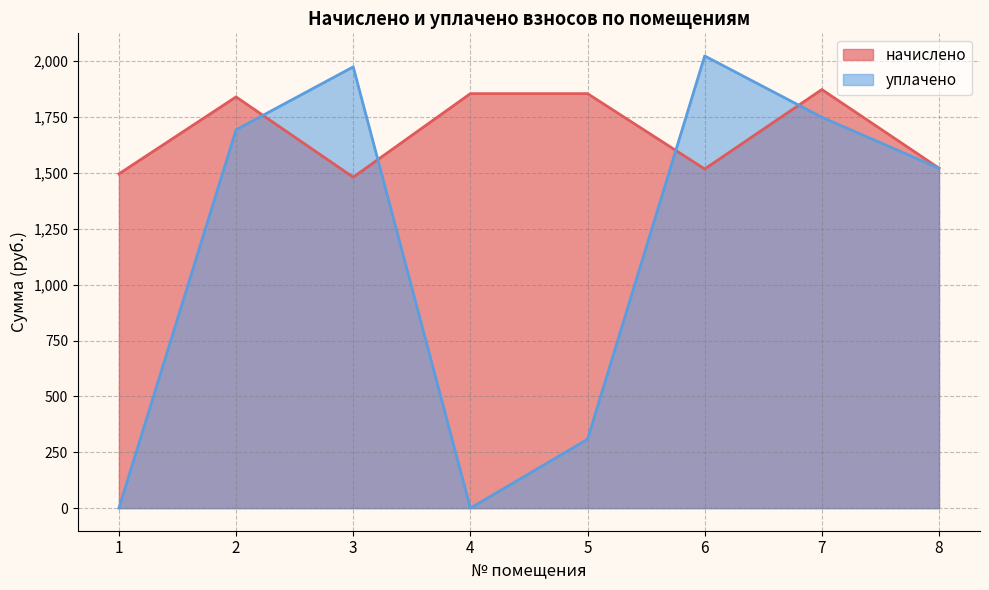

Is it true that начислено equals 1855.0 at 5?

True